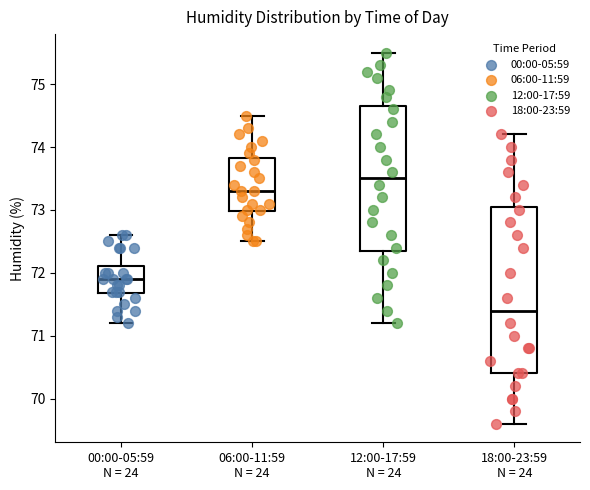

Reading left to right, transcribe this box plot: for each box, give where its median line is, the range the box spans, and where its two whiskers end, as read against the y-axis. The values are not printed on the chart, so give them approximately, as read against the axis.

00:00-05:59 N = 24: median 71.9, box 71.7 to 72.1, whiskers 71.2 to 72.6
06:00-11:59 N = 24: median 73.3, box 73.0 to 73.8, whiskers 72.5 to 74.5
12:00-17:59 N = 24: median 73.5, box 72.4 to 74.7, whiskers 71.2 to 75.5
18:00-23:59 N = 24: median 71.4, box 70.4 to 73.1, whiskers 69.6 to 74.2